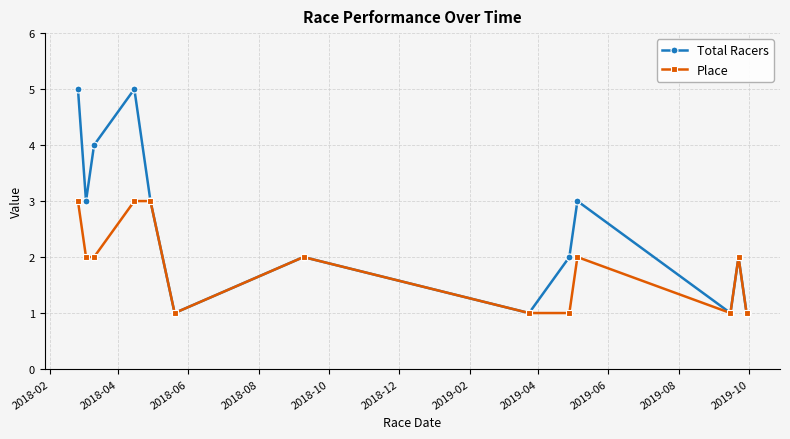

What is the value of the Total Racers point at the 8th from the left?

1